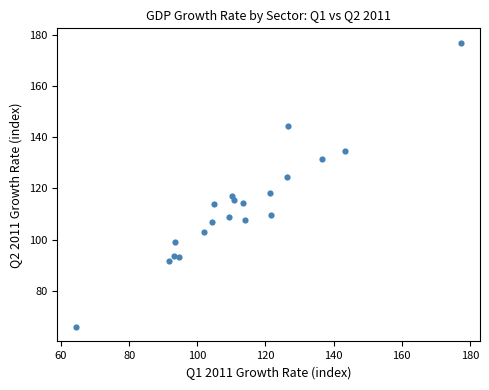

What is the range of X values (max minus min)?

112.8